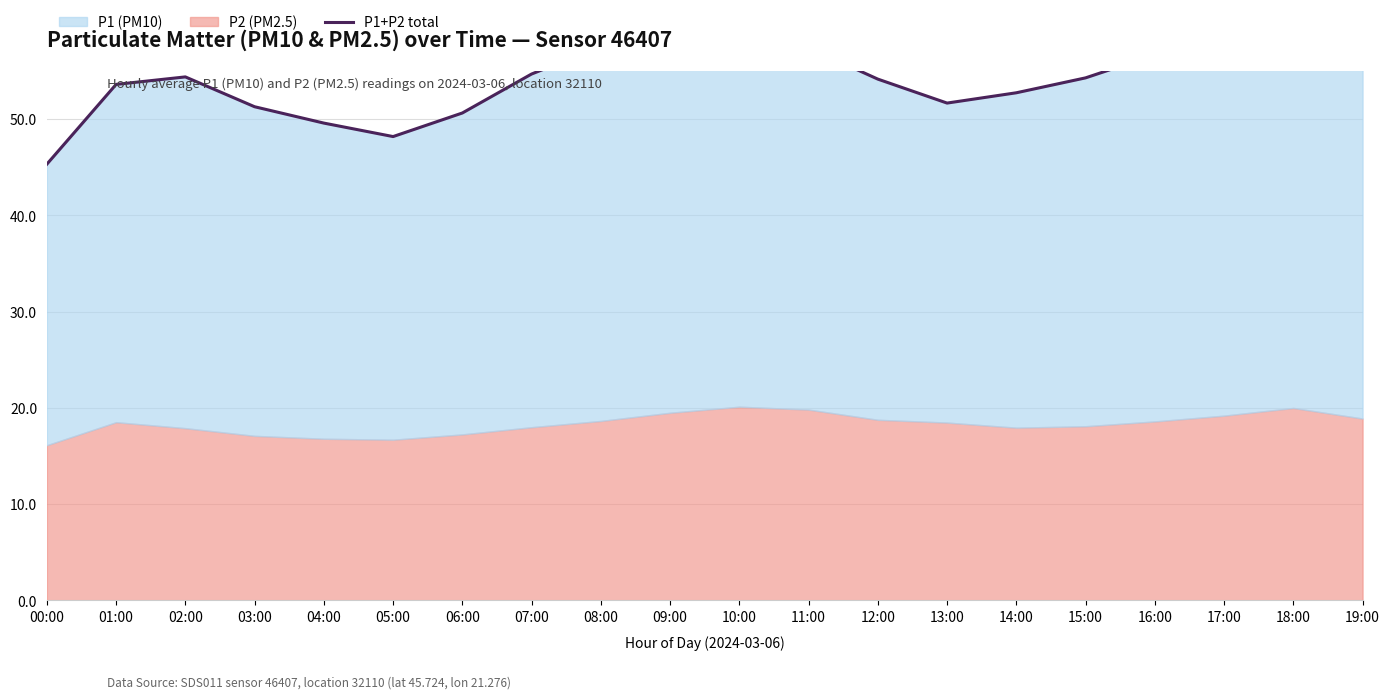

What is the difference between the values at 03:00 and 18:00?

11.0